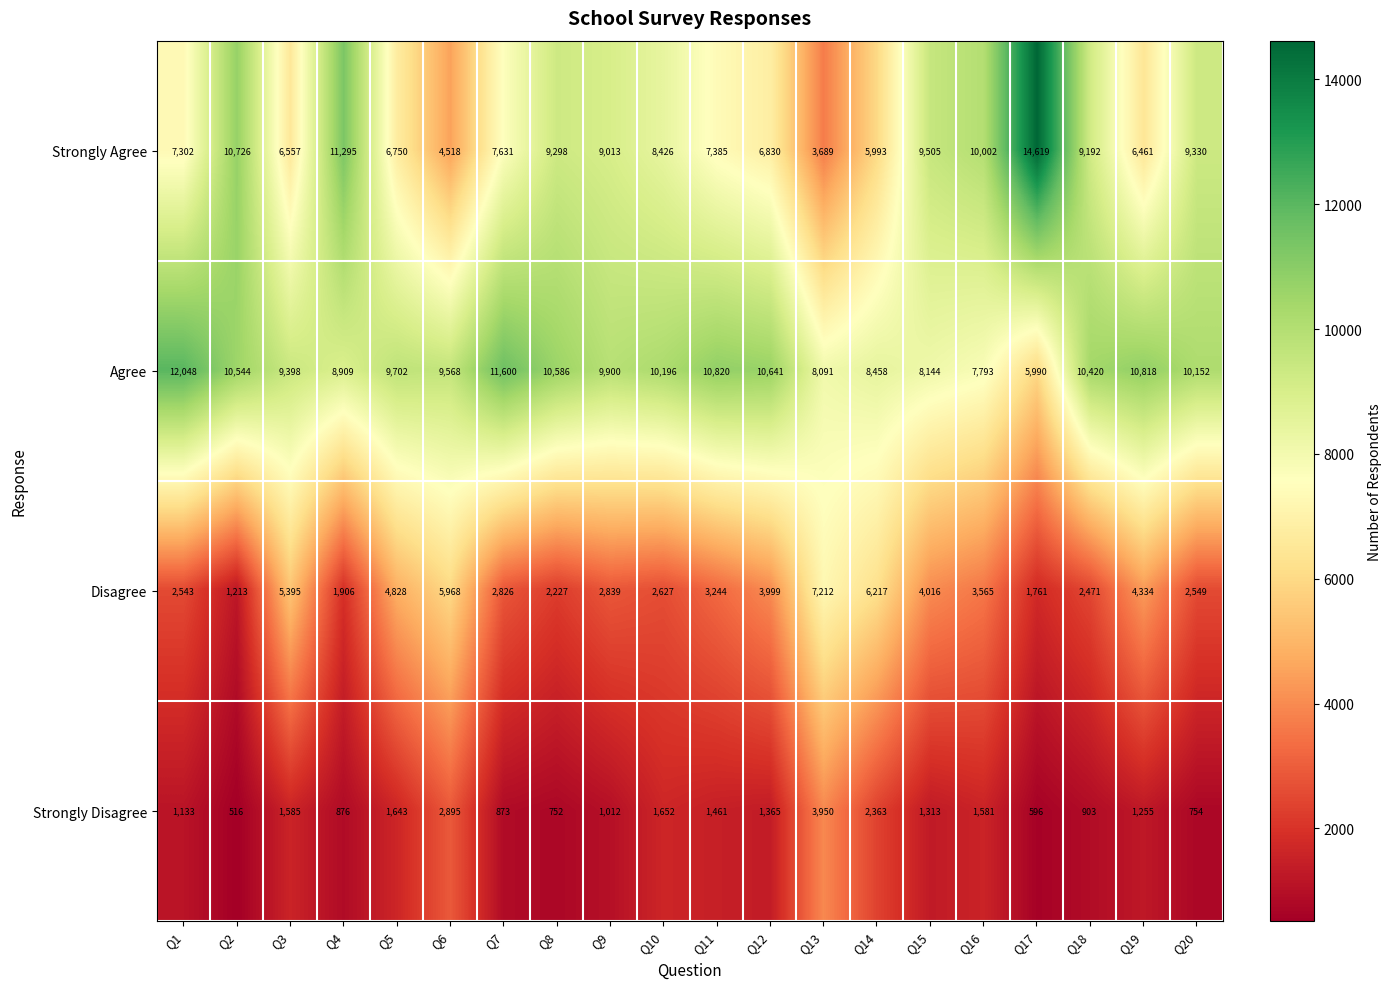

At how many categories does at least one series exceed 4305?

20